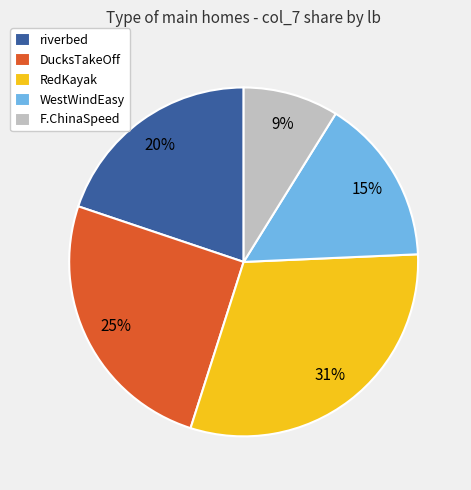

Rank the categories by value from highest to lowest.

RedKayak, DucksTakeOff, riverbed, WestWindEasy, F.ChinaSpeed